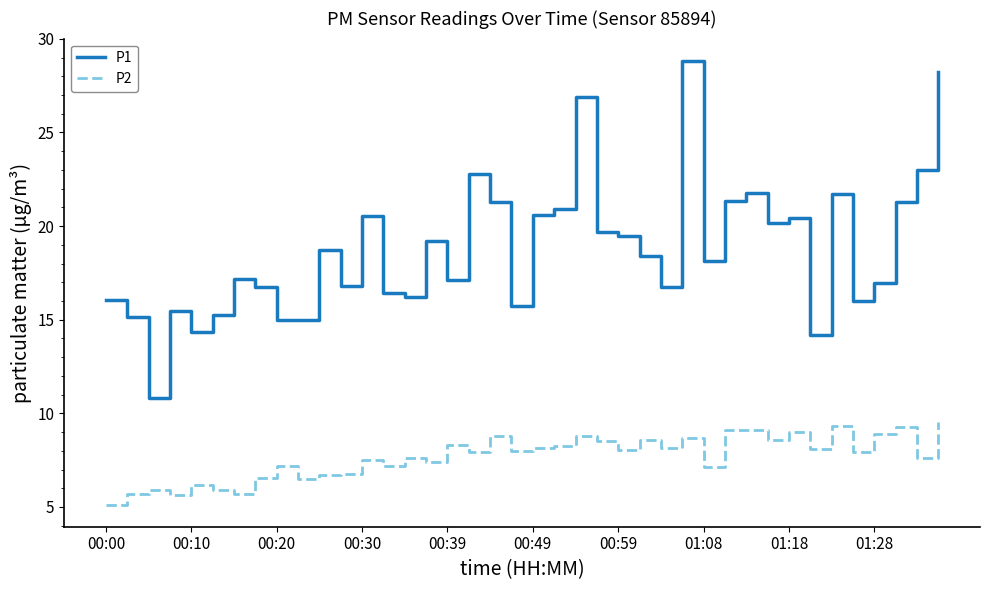

How many lines are shown in the chart?

2